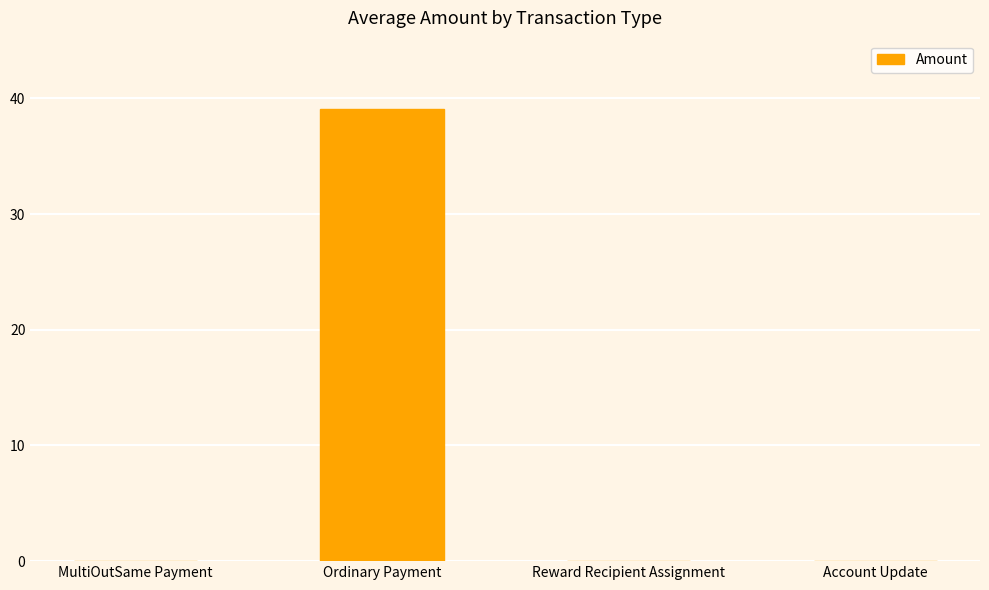

What is the sum of all values?

39.1